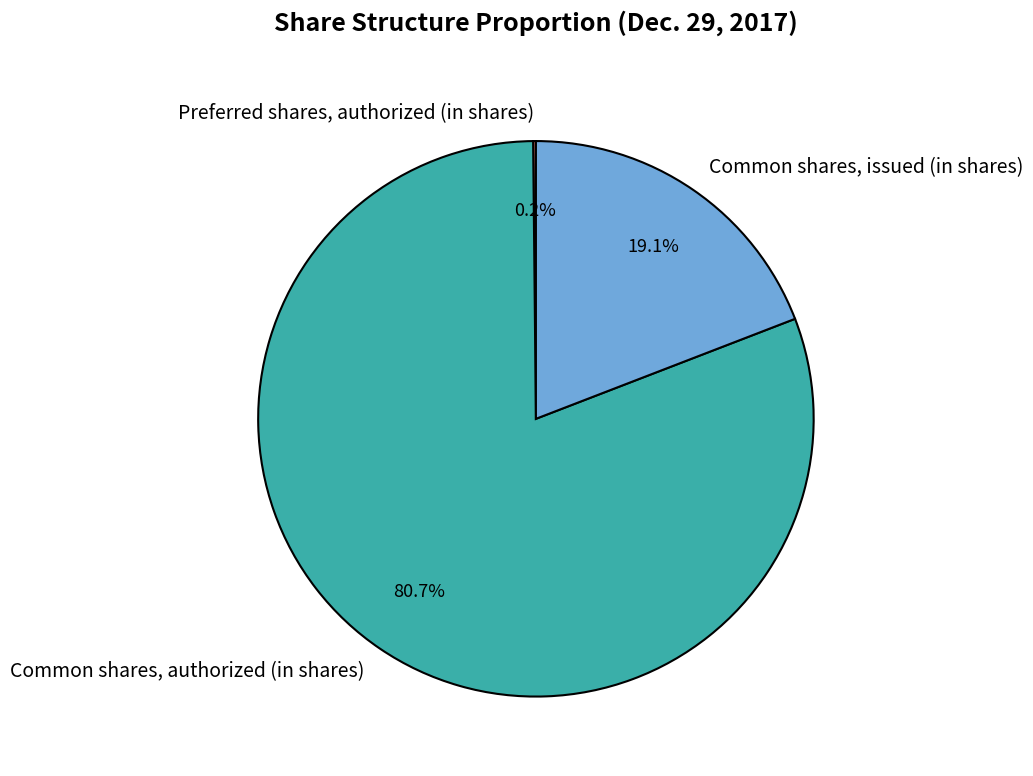

Does Common shares, issued (in shares) account for over 50% of the chart?

No